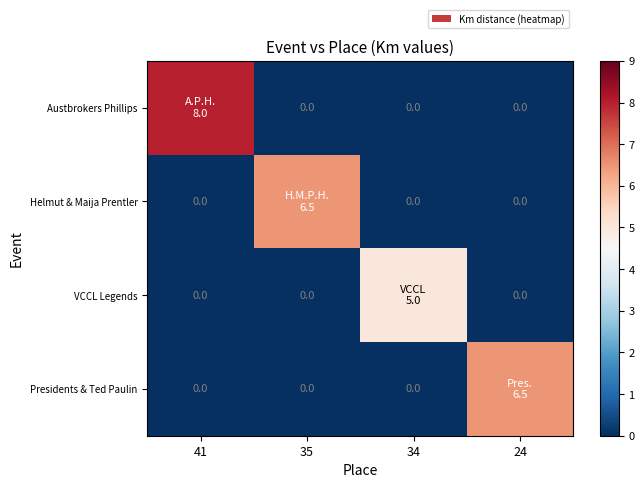

The Presidents & Ted Paulin series shows 0.0 at 34. True or false?

True